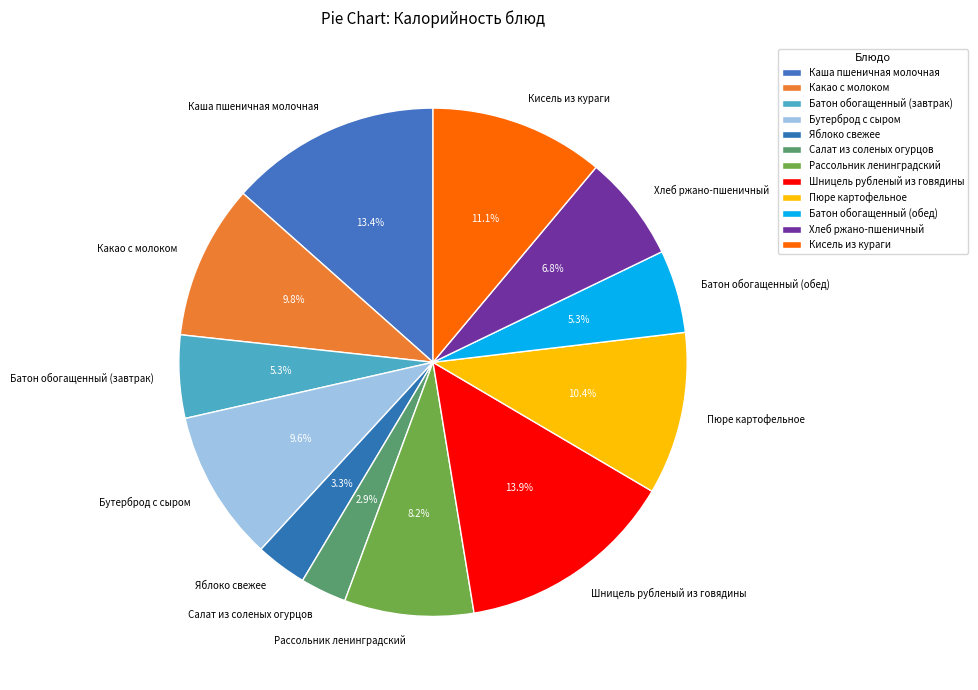

Which category has the biggest portion of the pie?

Шницель рубленый из говядины